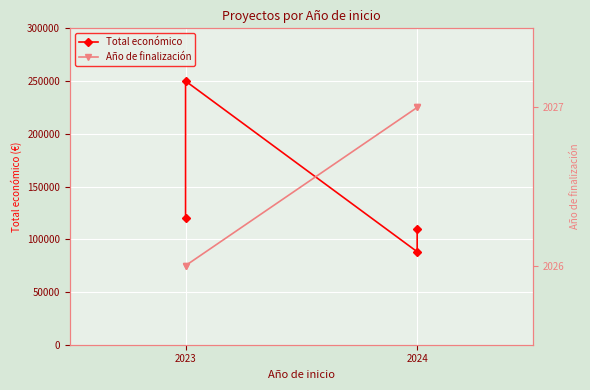

True or false: Año de finalización has a value of 3646 at 2024.

False